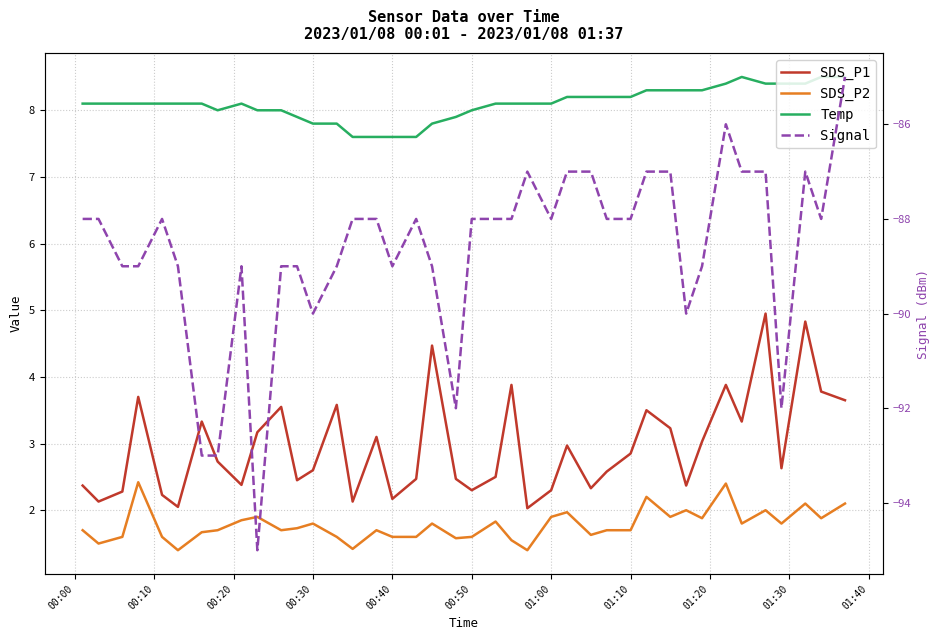

What is the label of the 8th point from the left?

01:10